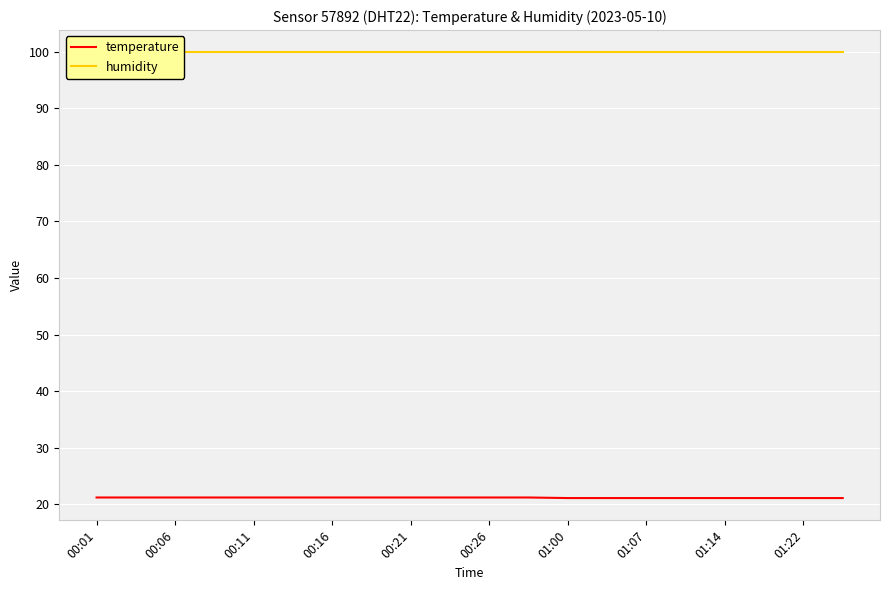

Reading left to right, what are all the values shown in this chart?

temperature: 21.2	21.2	21.2	21.2	21.2	21.2	21.2	21.2	21.2	21.2	21.2	21.2	21.1	21.1	21.1	21.1	21.1	21.1	21.1	21.1
humidity: 99.9	99.9	99.9	99.9	99.9	99.9	99.9	99.9	99.9	99.9	99.9	99.9	99.9	99.9	99.9	99.9	99.9	99.9	99.9	99.9